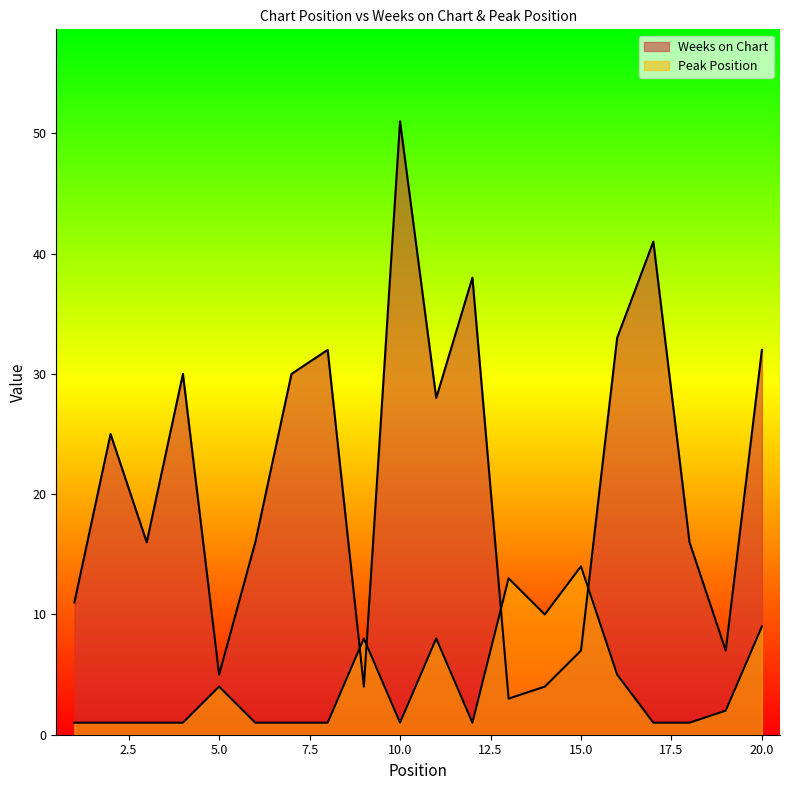

Where is Weeks on Chart nearest to the value 27?

11